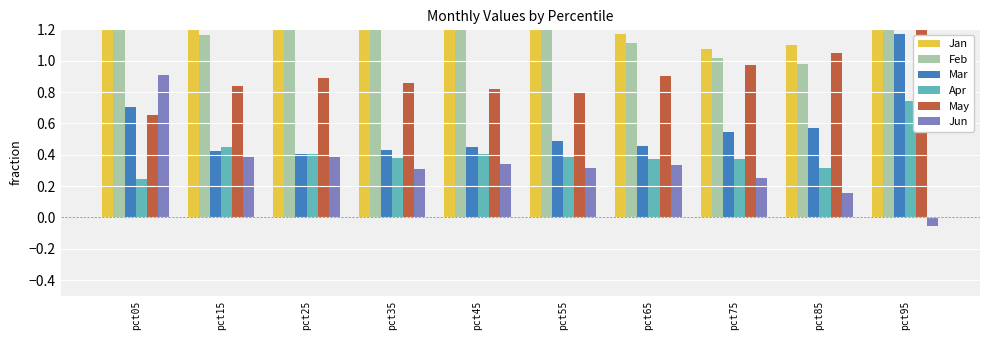

What is the difference between the second highest and minimum values in the Jun series?

0.4